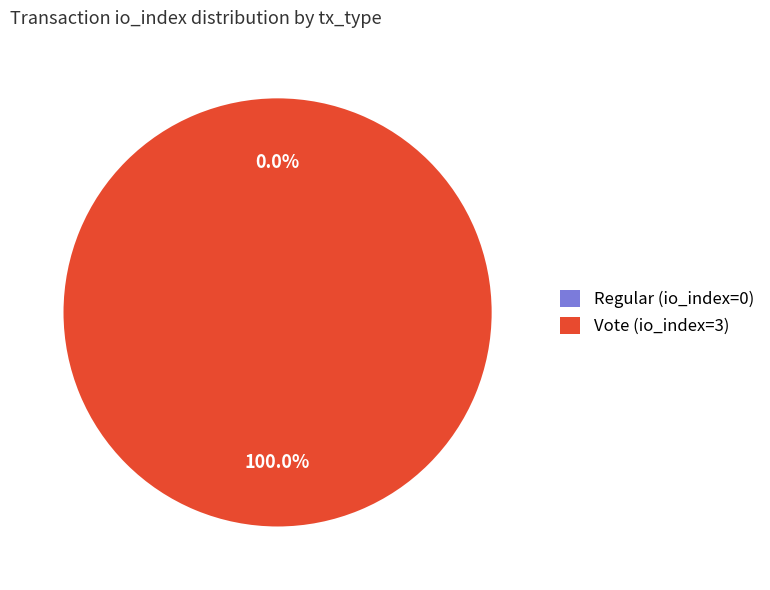

Is it true that Regular (io_index=0) is 1% of the pie?

False